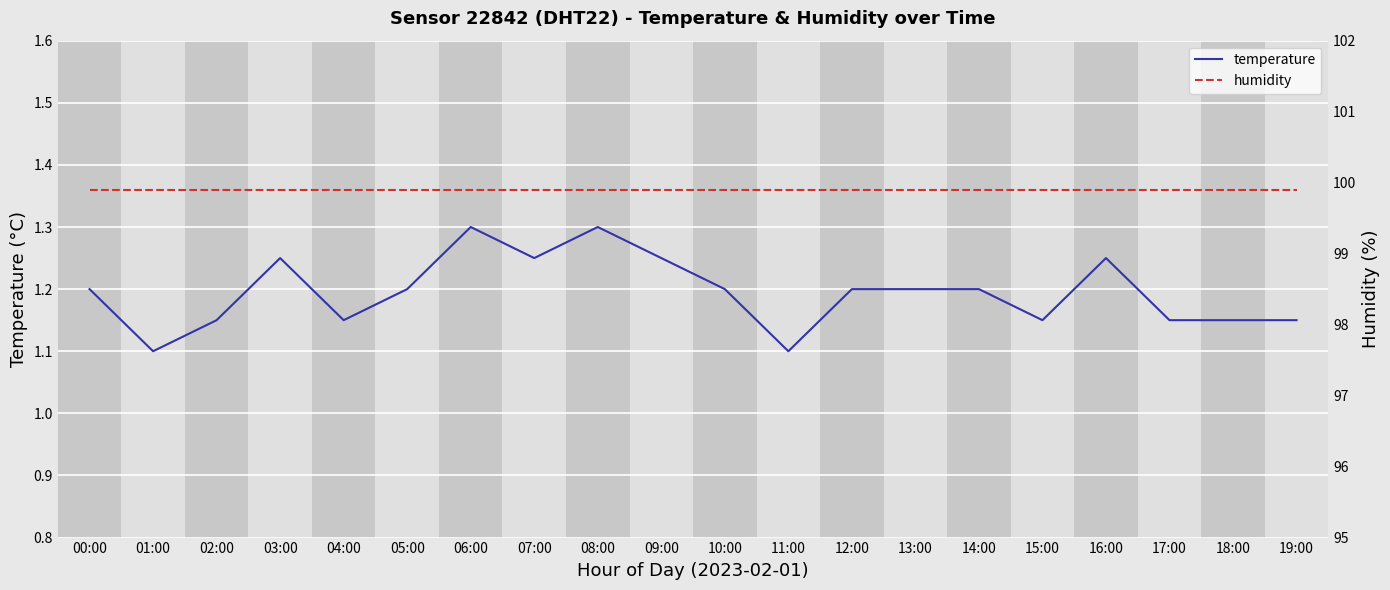

What are all the series names shown in the legend?

temperature, humidity